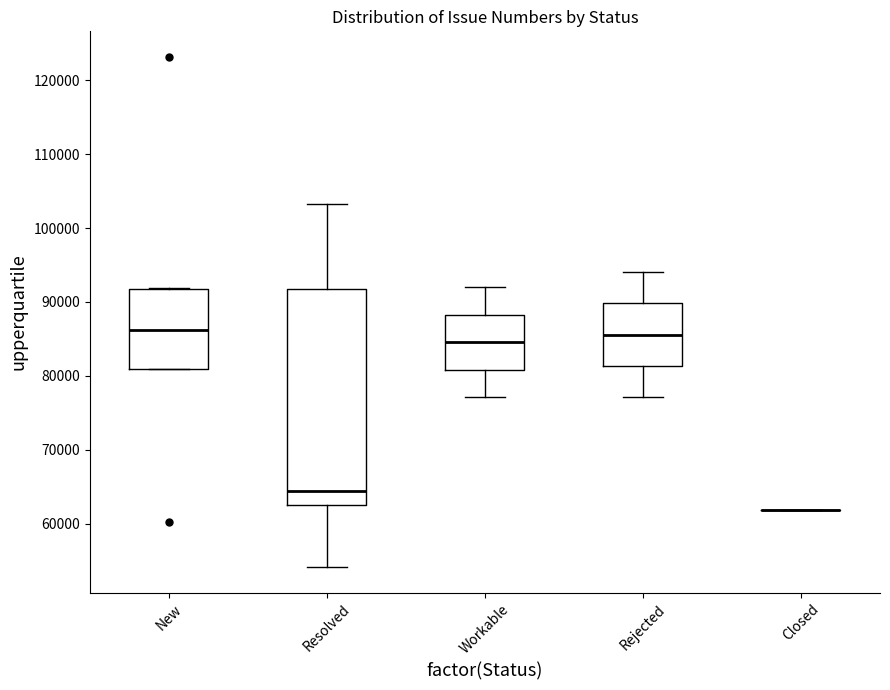

Where is the upper edge of the box for Resolved on the y-axis? The values are not printed on the chart, so give them approximately, as read against the axis.

92000